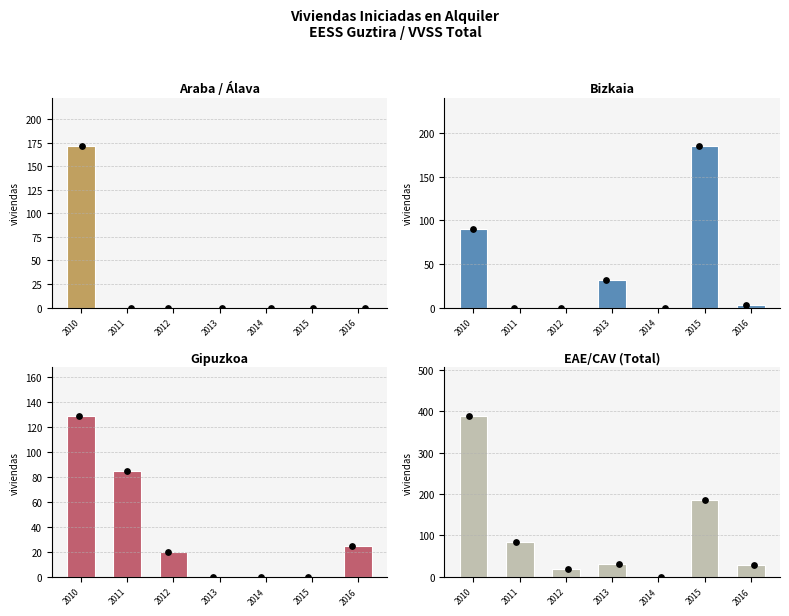

What is the total value across all series at 2013?

32